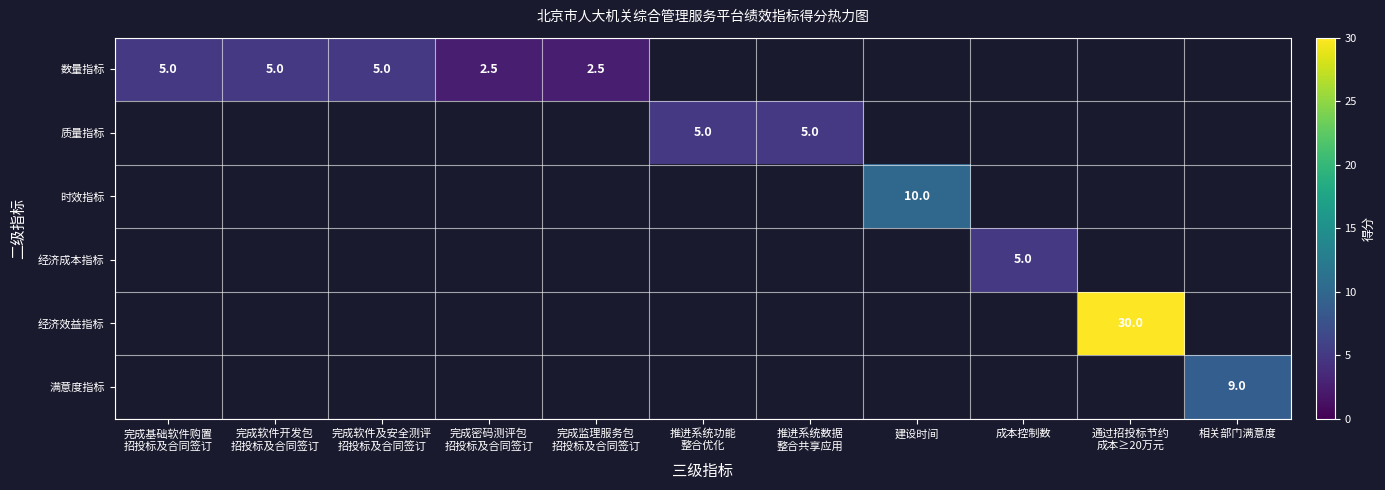

Is it true that 时效指标 equals 10.0 at 建设时间?

True